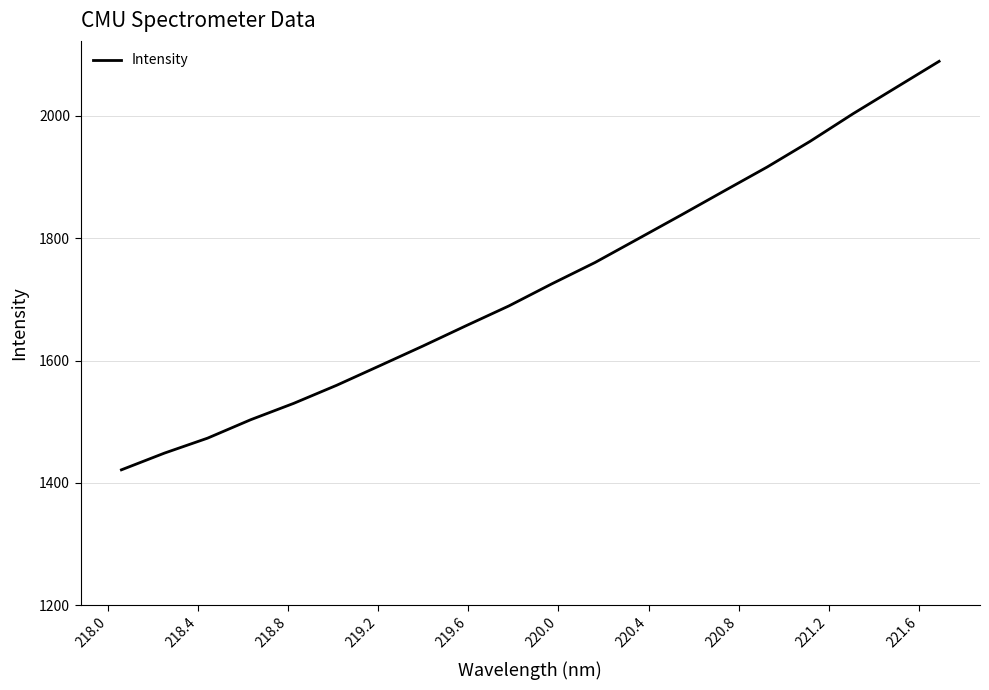

What is the smallest value displayed?

1421.4